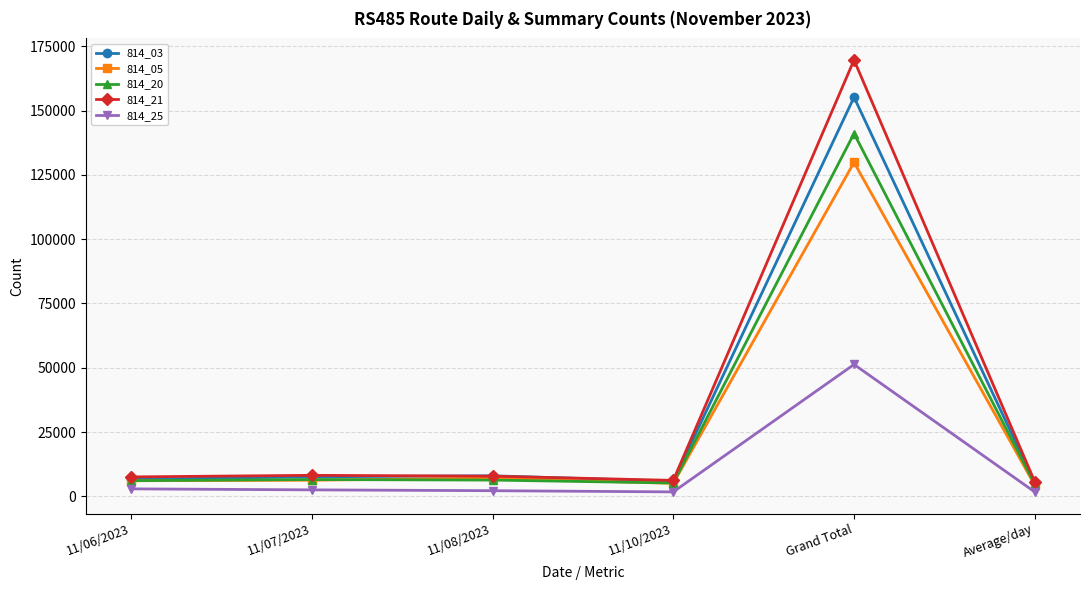

How many categories are shown in the chart?

6